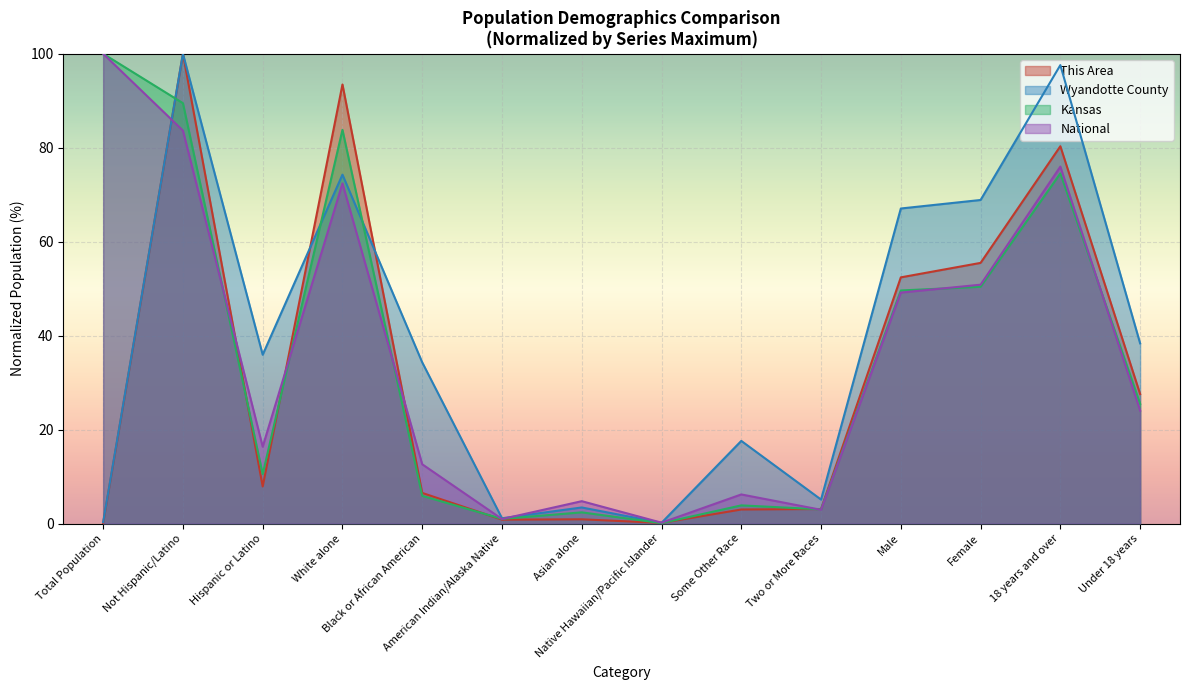

What is the total value across all series at Black or African American?

59.3